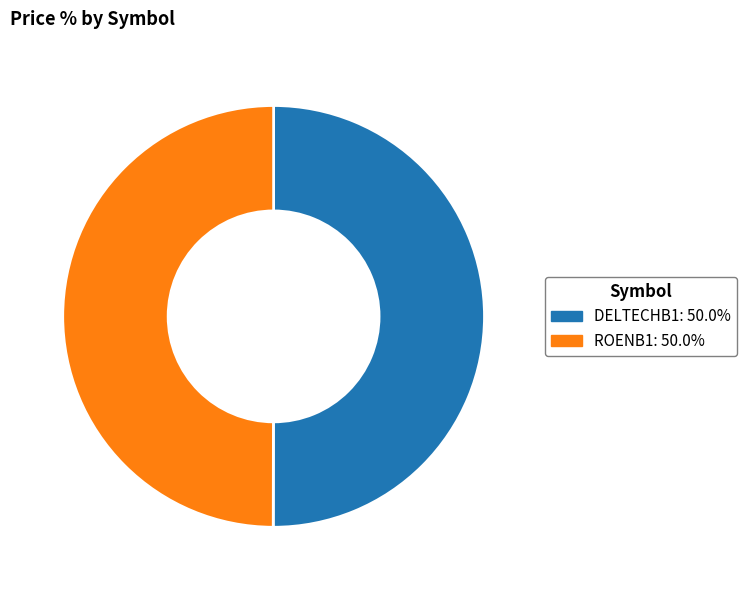

Do ROENB1 and DELTECHB1 together represent more than half of the pie?

Yes